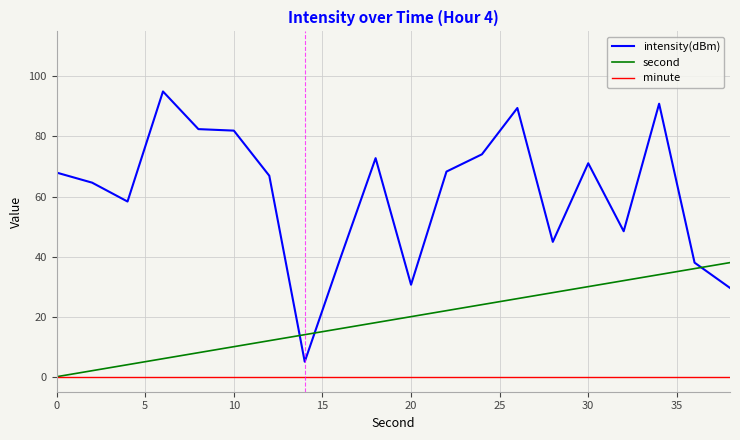

Which series has the largest total across all categories?

intensity(dBm)